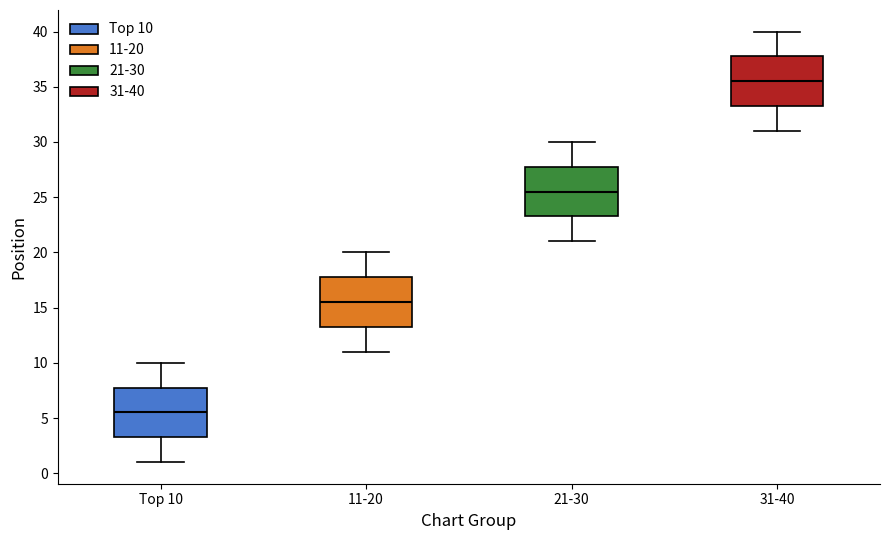

Reading left to right, transcribe this box plot: for each box, give where its median line is, the range the box spans, and where its two whiskers end, as read against the y-axis. The values are not printed on the chart, so give them approximately, as read against the axis.

Top 10: median 5.5, box 3.5 to 8.0, whiskers 1.0 to 10.0
11-20: median 15.5, box 13.5 to 18.0, whiskers 11.0 to 20.0
21-30: median 25.5, box 23.5 to 28.0, whiskers 21.0 to 30.0
31-40: median 35.5, box 33.5 to 38.0, whiskers 31.0 to 40.0